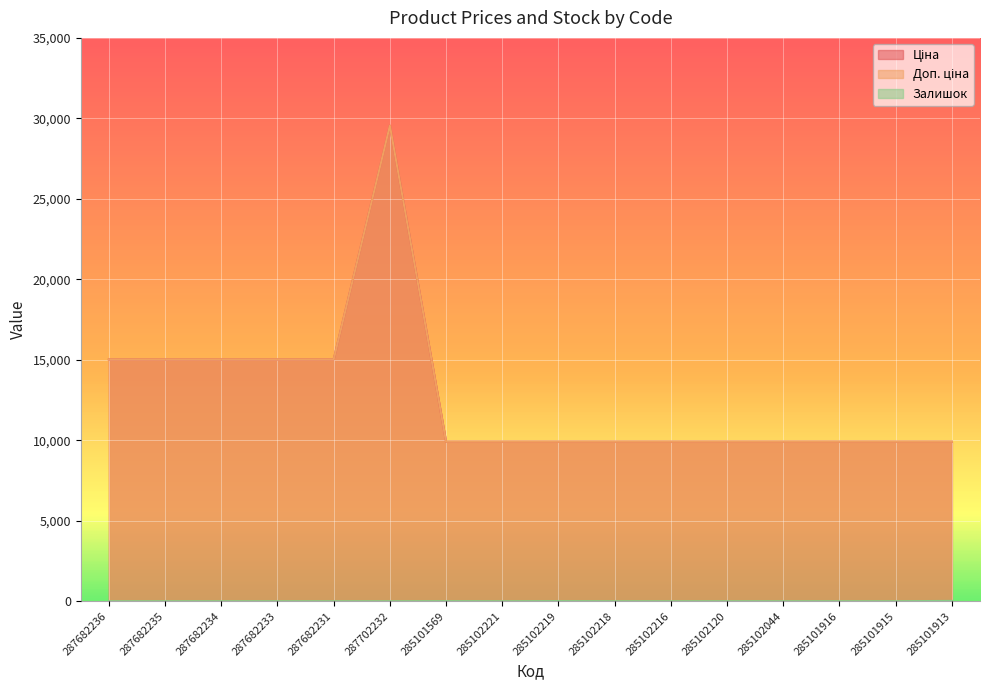

True or false: Залишок and Ціна cross at least once.

False